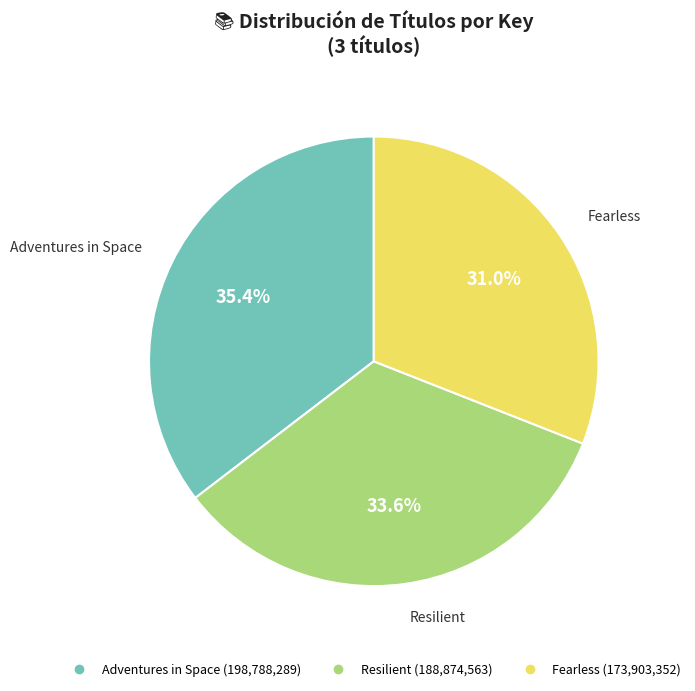

What is the smallest slice in the pie chart?

Fearless